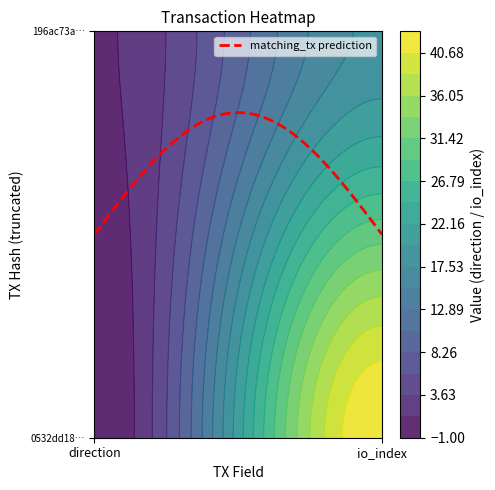

How many data points in 196ac73a111d4f5b729b43bf0ec1776abc599c8 are less than 18?

1